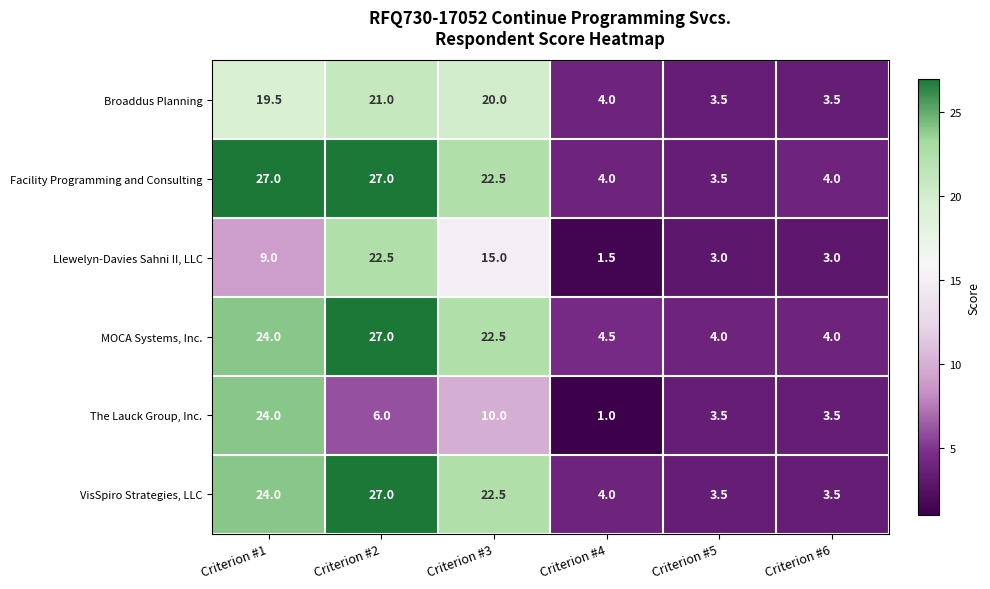

What is the spread (max minus min) of values at Criterion #6?

1.0